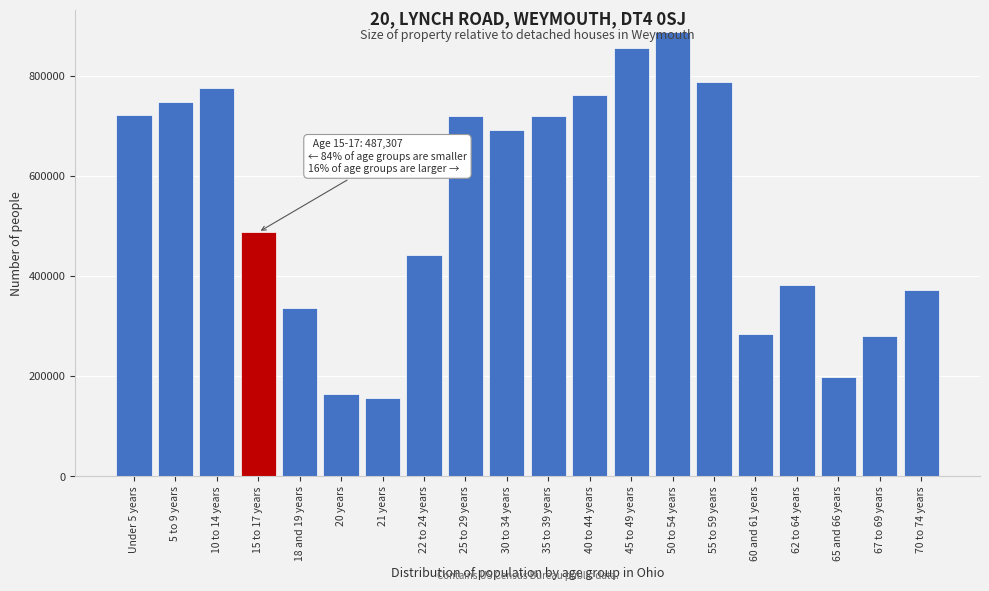

At which label is the value closest to 522051?

15 to 17 years